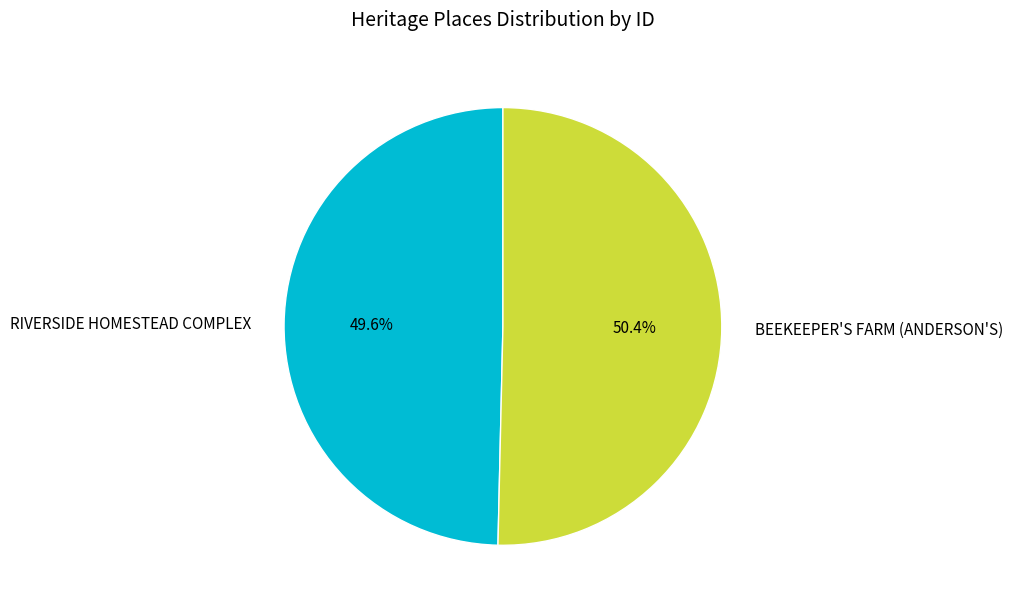

To the nearest percent, what is the average slice percentage?

50%